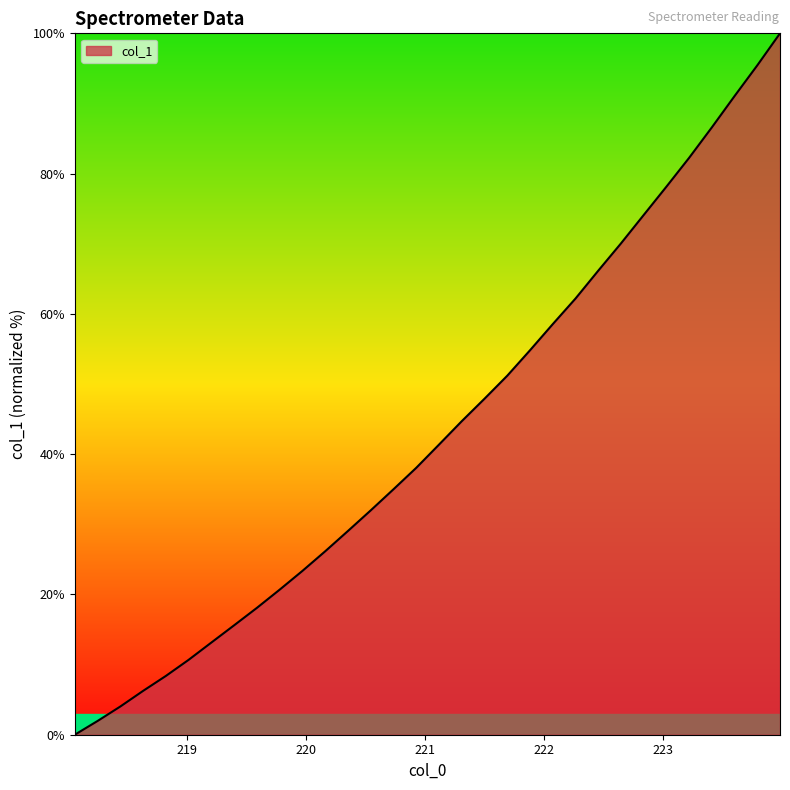

What is the greatest value displayed?

100.0